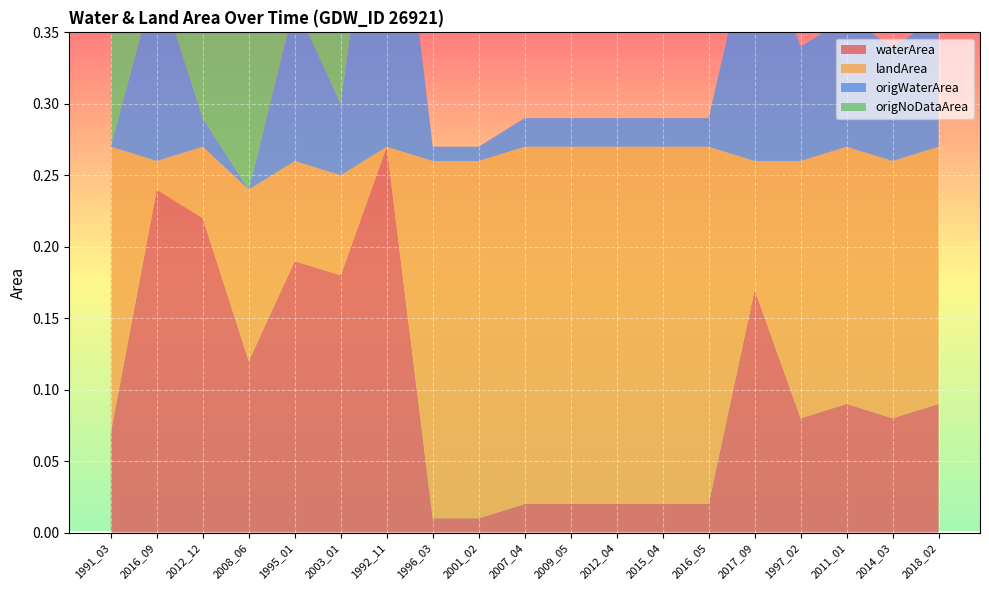

Reading right to left, extract all data points from this chart.

waterArea: 0.1	0.1	0.1	0.1	0.2	0.0	0.0	0.0	0.0	0.0	0.0	0.0	0.3	0.2	0.2	0.1	0.2	0.2	0.1
landArea: 0.2	0.2	0.2	0.2	0.1	0.2	0.2	0.2	0.2	0.2	0.2	0.2	0.0	0.1	0.1	0.1	0.1	0.0	0.2
origWaterArea: 0.1	0.1	0.1	0.1	0.2	0.0	0.0	0.0	0.0	0.0	0.0	0.0	0.3	0.1	0.1	0.0	0.0	0.1	0.0
origNoDataArea: 0.0	0.0	0.0	0.0	0.0	0.0	0.0	0.0	0.0	0.0	0.0	0.0	0.0	0.2	0.1	0.2	0.2	0.1	0.1